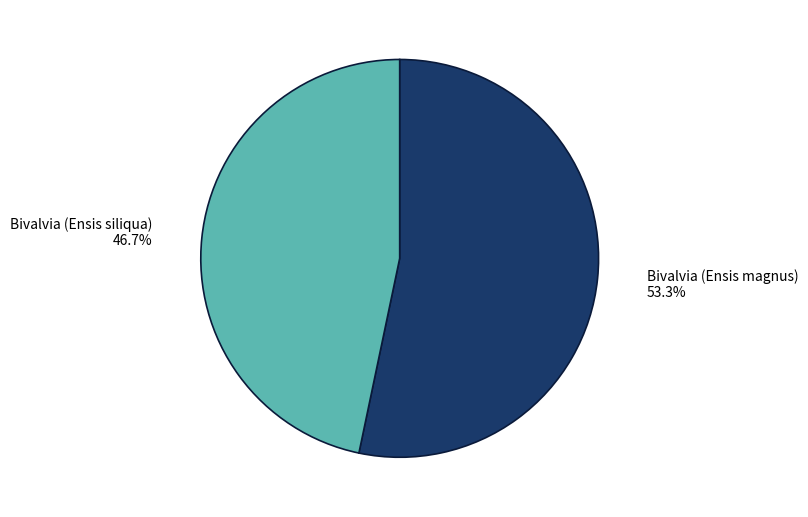

Between Bivalvia (Ensis magnus) and Bivalvia (Ensis siliqua), which is larger?

Bivalvia (Ensis magnus)